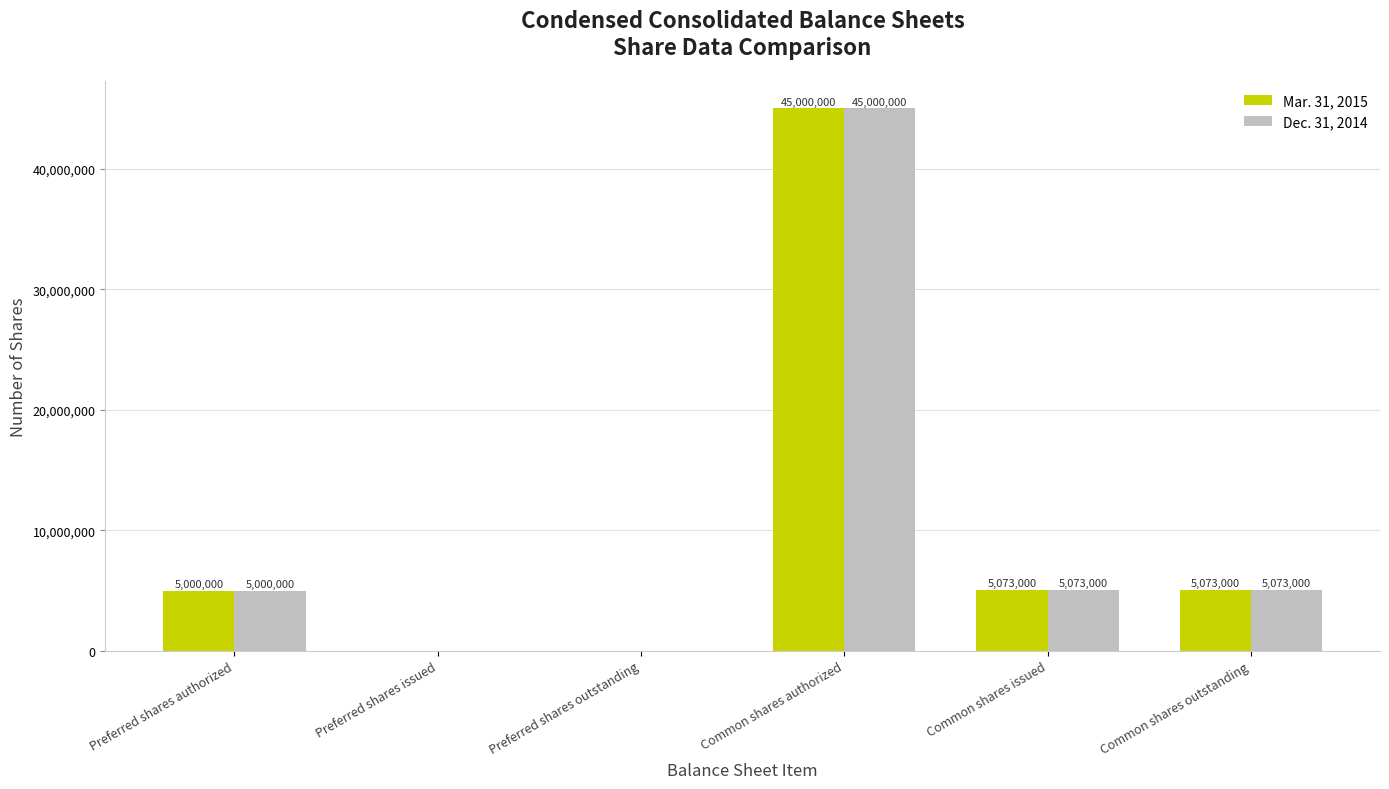

At which category is the sum across all series the highest?

Common shares authorized